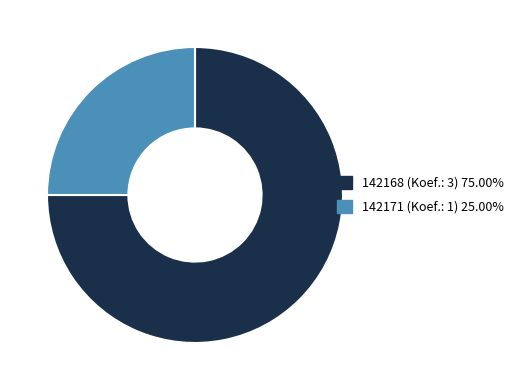

Between 142168 and 142171, which is larger?

142168